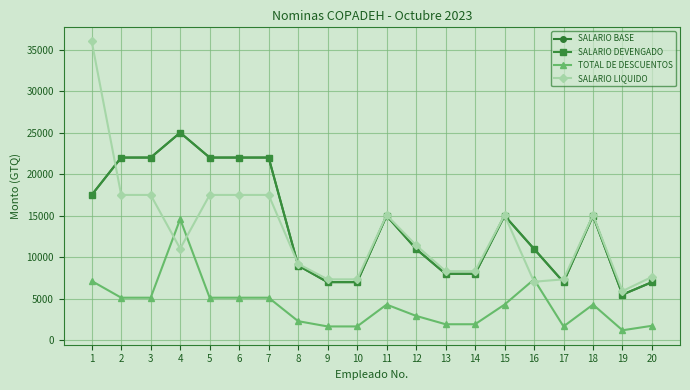

Read the SALARIO DEVENGADO value at 14.

8000.0